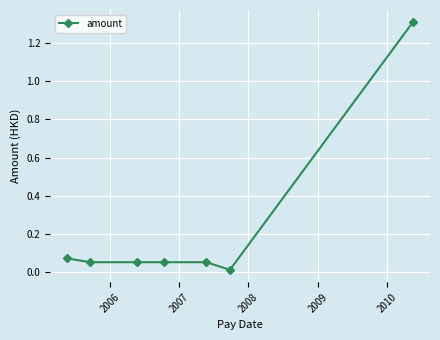

Does the chart display data point markers on the line(s)?

Yes